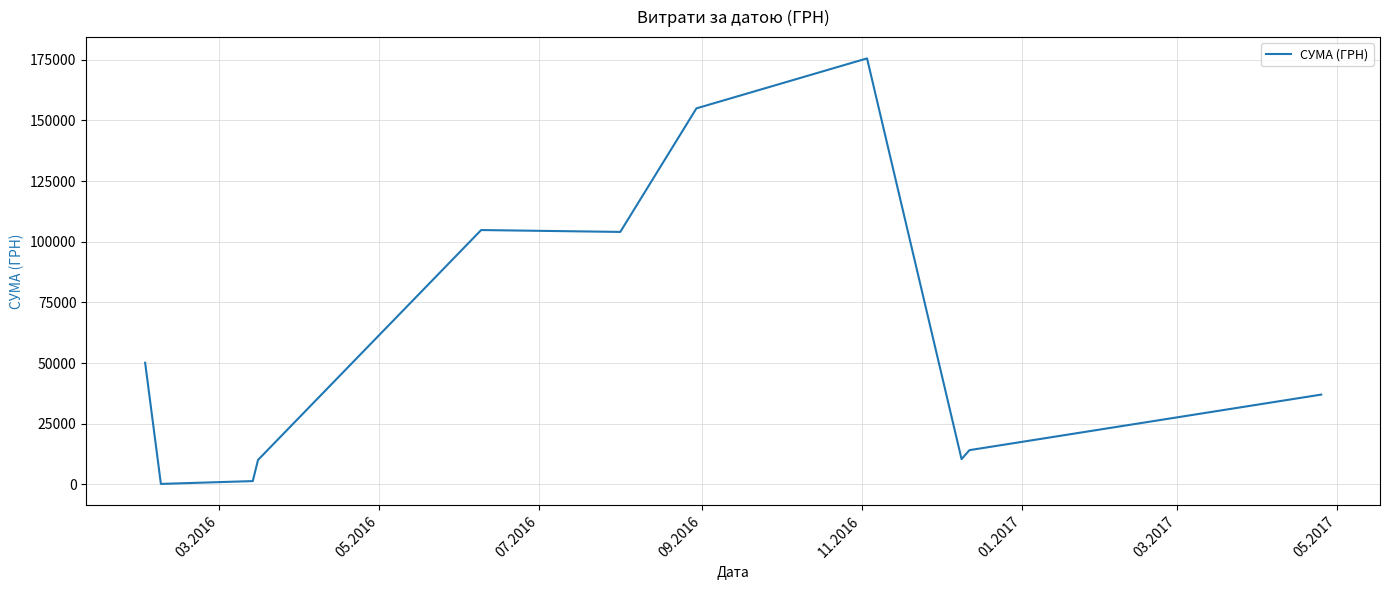

What is the difference between the maximum and minimum values?

175355.0